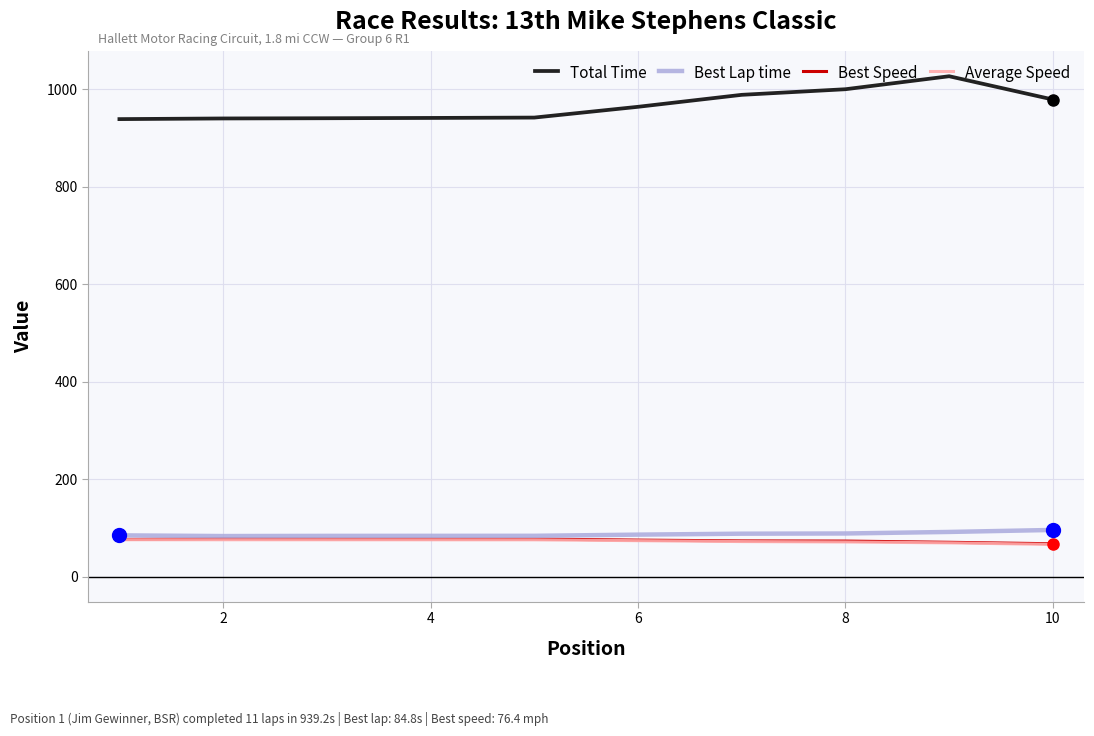

What is the smallest value displayed?

66.2